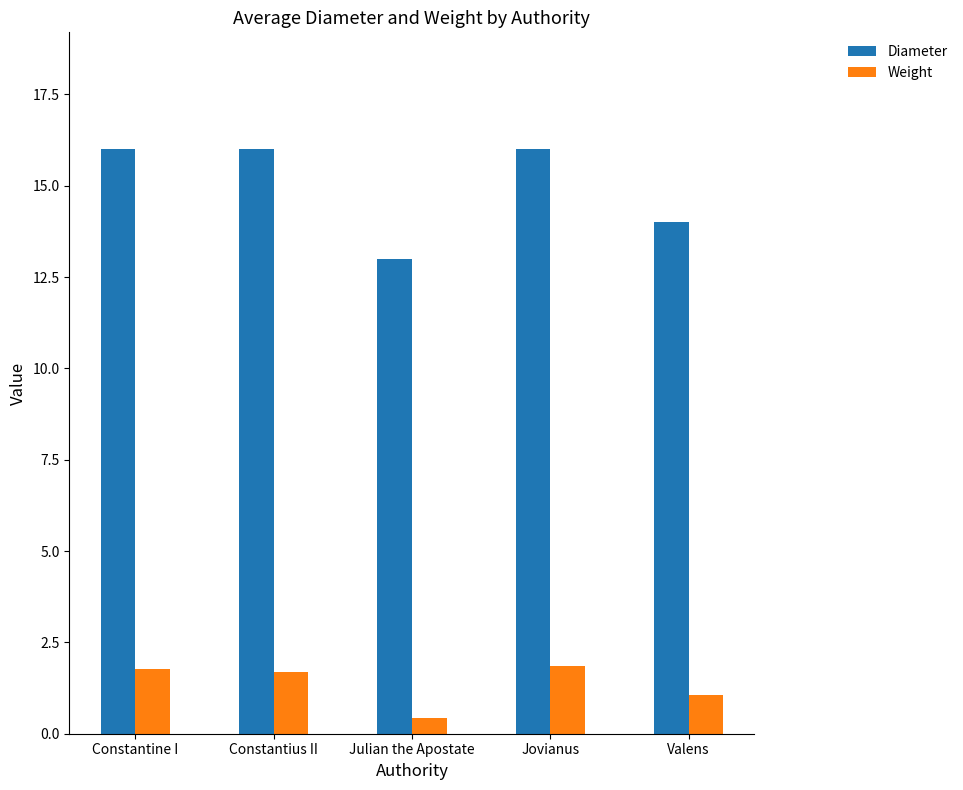

Which series changed the most between Jovianus and Valens?

Diameter